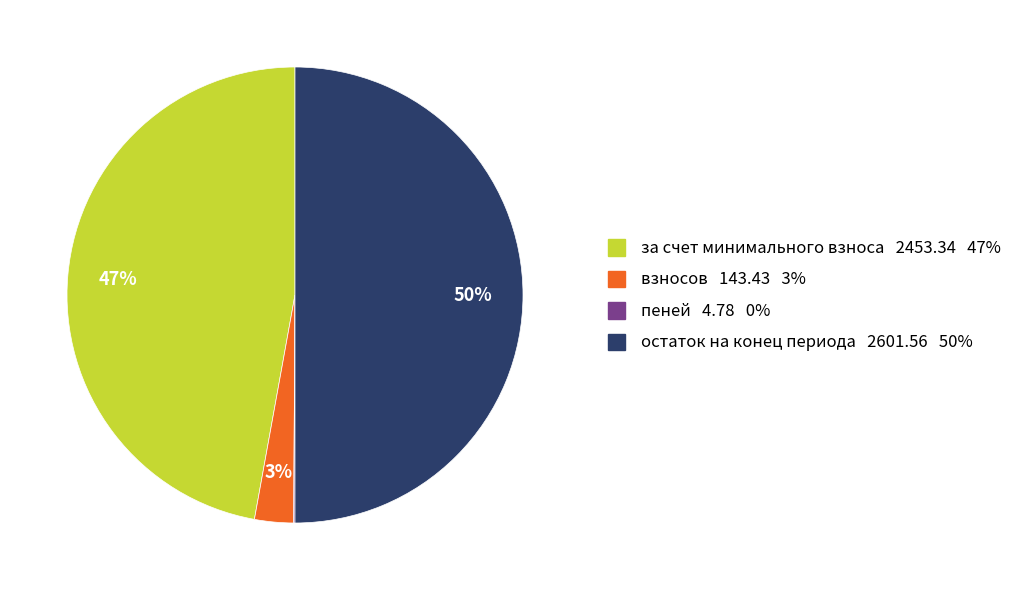

To the nearest percent, what is the average slice percentage?

25%